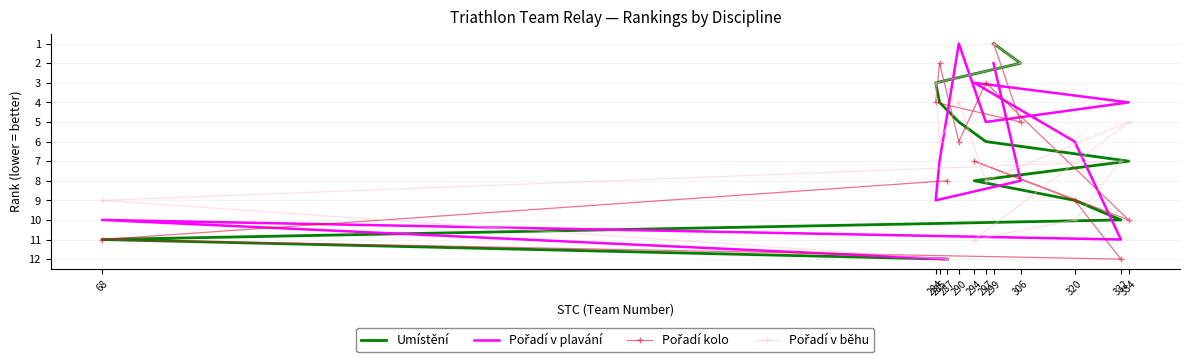

Reading right to left, transcribe all the data shown in this chart.

Umístění: 12	11	10	9	8	7	6	5	4	3	2	1
Pořadí v plavání: 12	10	11	6	3	4	5	1	7	9	8	2
Pořadí kolo: 8	11	12	9	7	10	3	6	2	4	5	1
Pořadí v běhu: 12	9	7	10	11	5	8	4	6	3	2	1